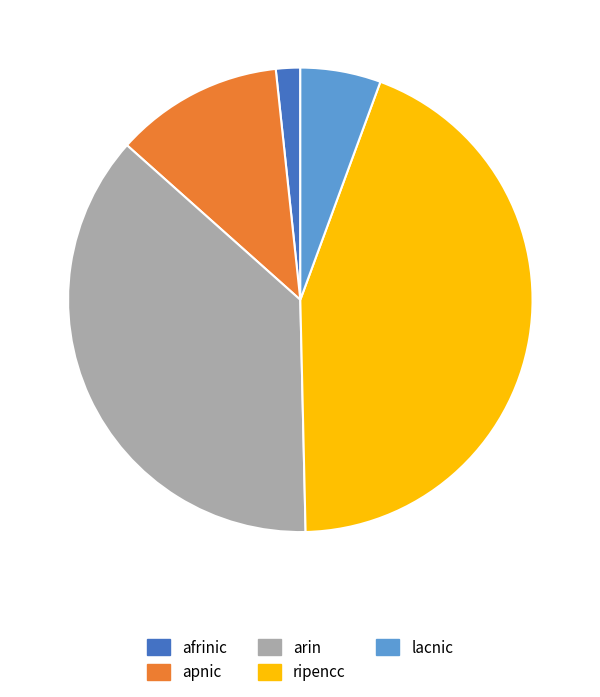

What is the ratio of the value at arin to the value at afrinic?

21.9